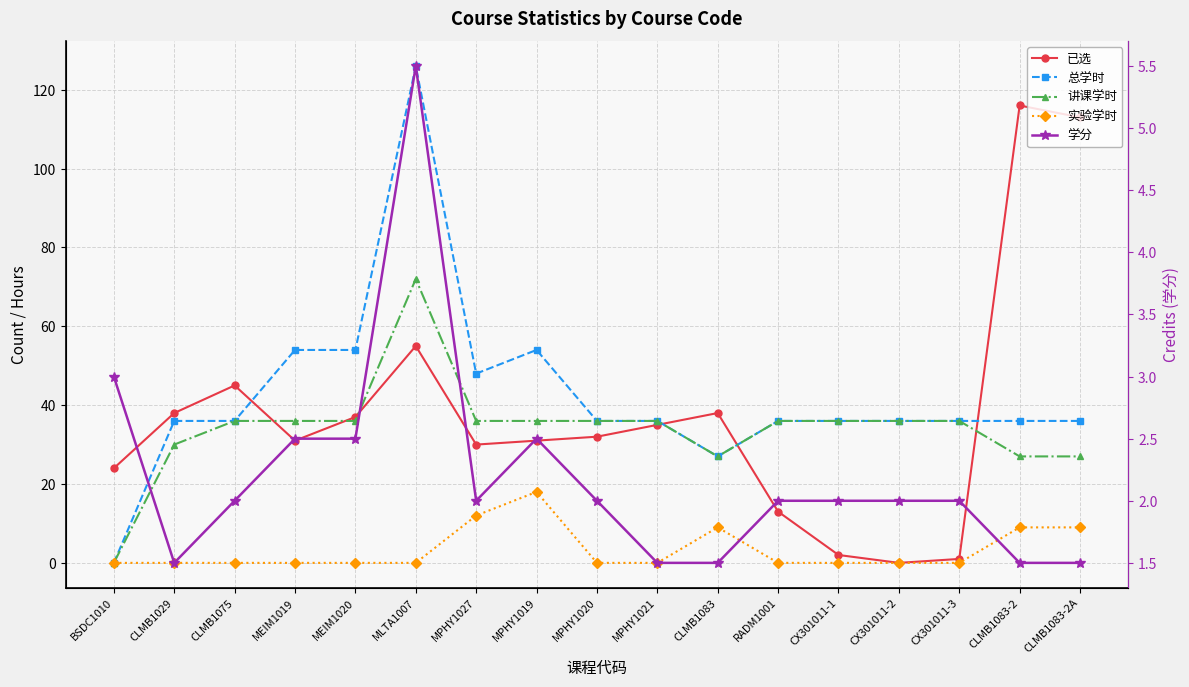

What is the sum of all 总学时 values?

723.0